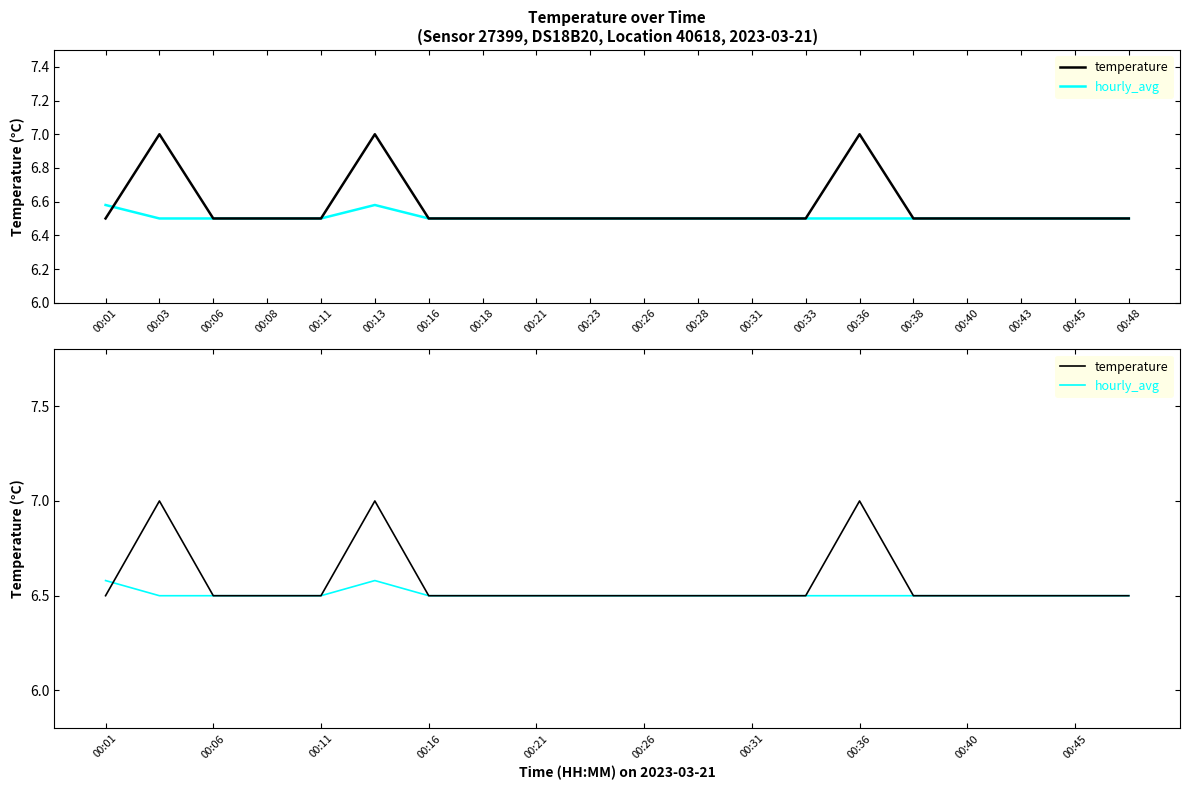

Rank the series at 00:08 from highest to lowest value.

temperature, hourly_avg